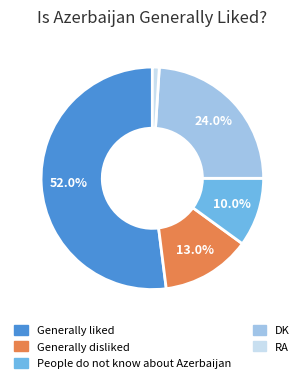

To the nearest percent, what is the average slice percentage?

20%